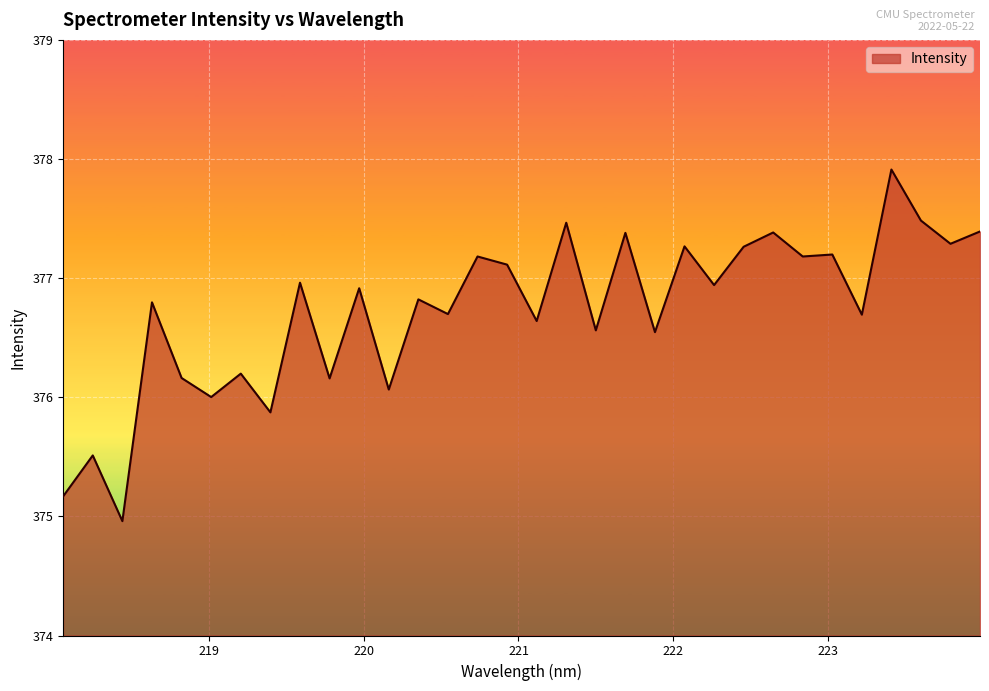

What is the maximum value shown in the chart?

377.9